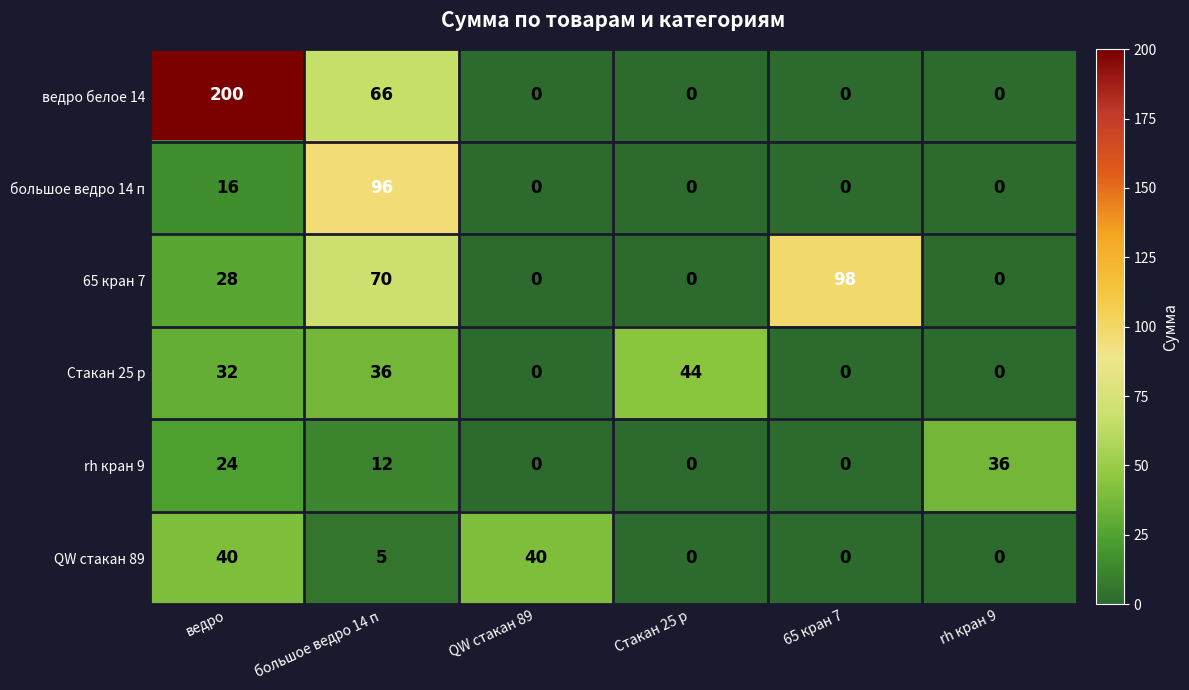

What is the approximate value of Стакан 25 р at ведро, to the nearest 5?

30